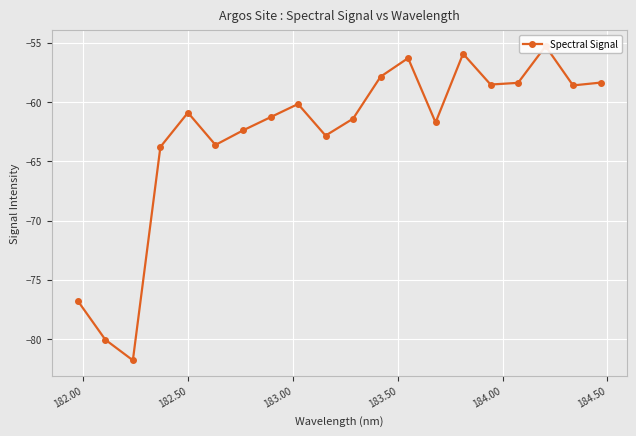

Count the number of data series in this chart.

1